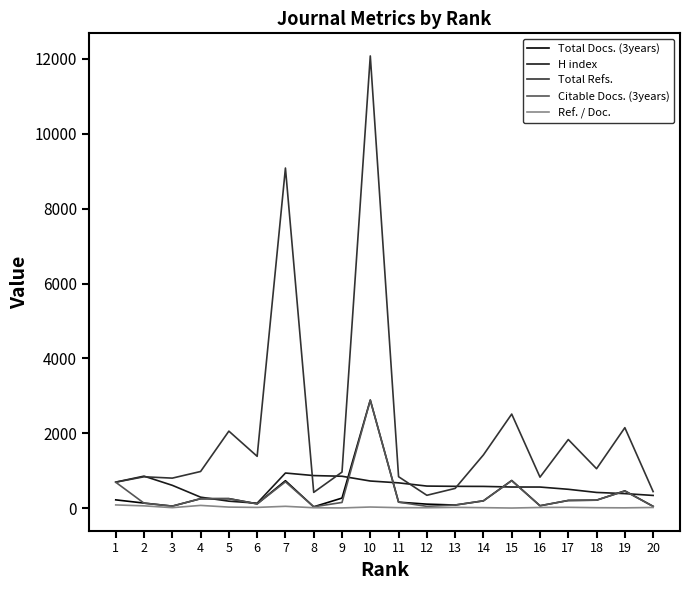

The value of Total Refs. at 6 is 1389. True or false?

True